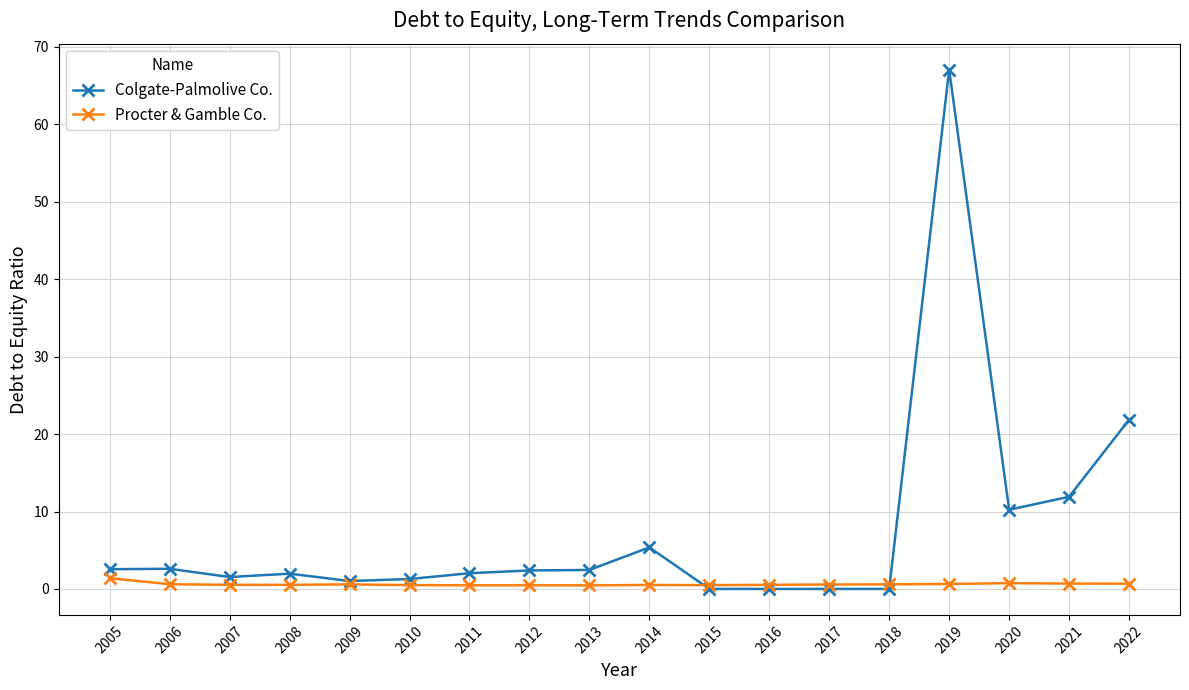

Is it true that Colgate-Palmolive Co. equals 2.0 at 2011?

True